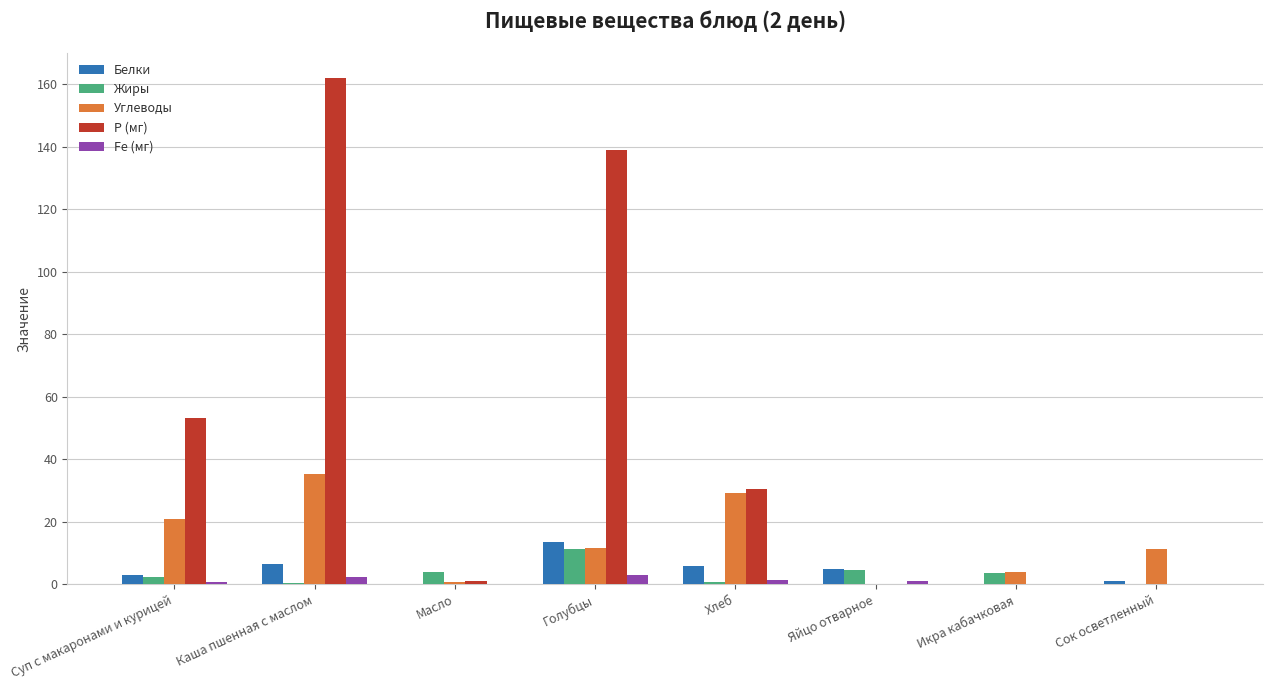

True or false: Углеводы has a value of 31.5 at Суп с макаронами и курицей.

False